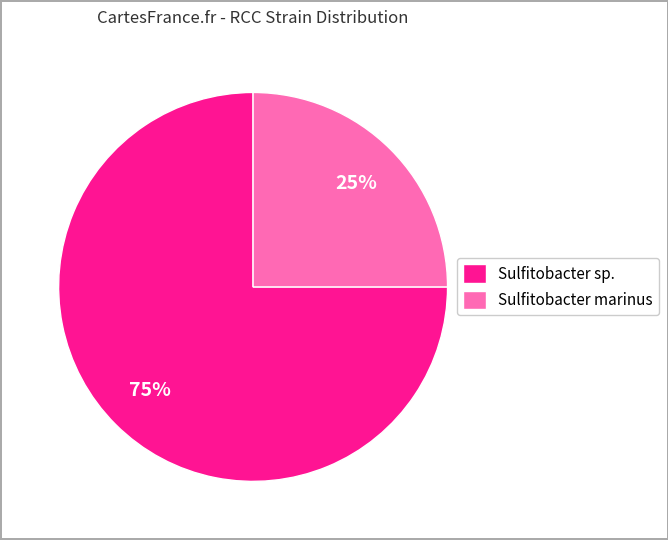

Is the sum of Sulfitobacter marinus and Sulfitobacter sp. greater than half?

Yes